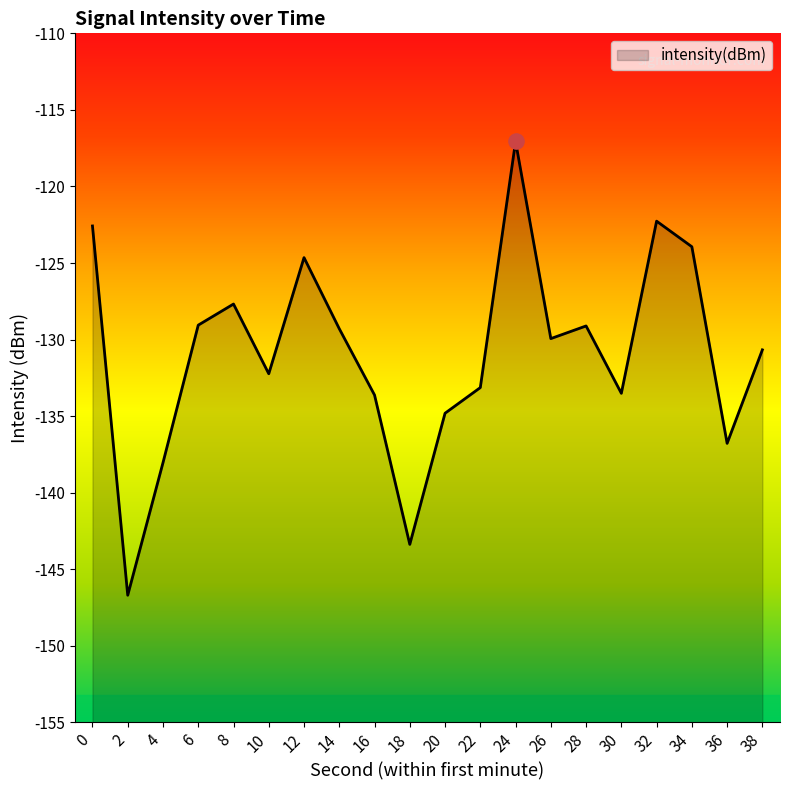

Which has a higher value, 34 or 28?

34